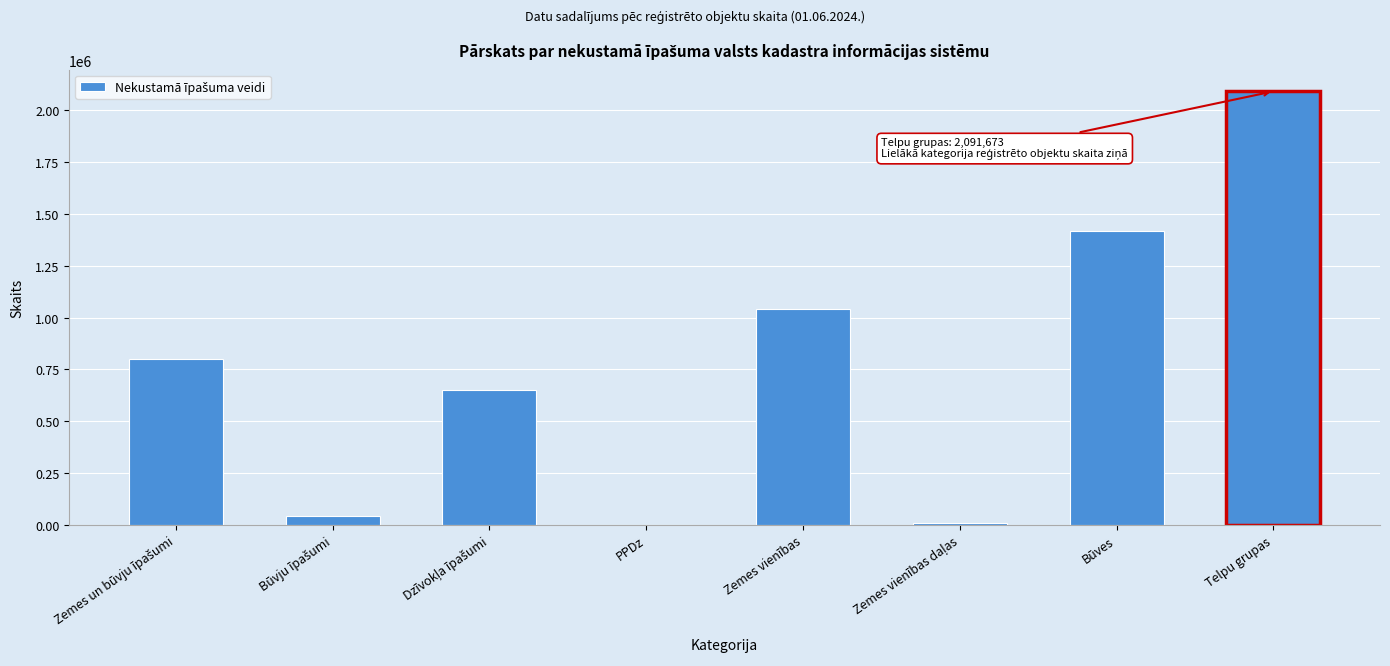

What value does the data have at Telpu grupas?

2091673